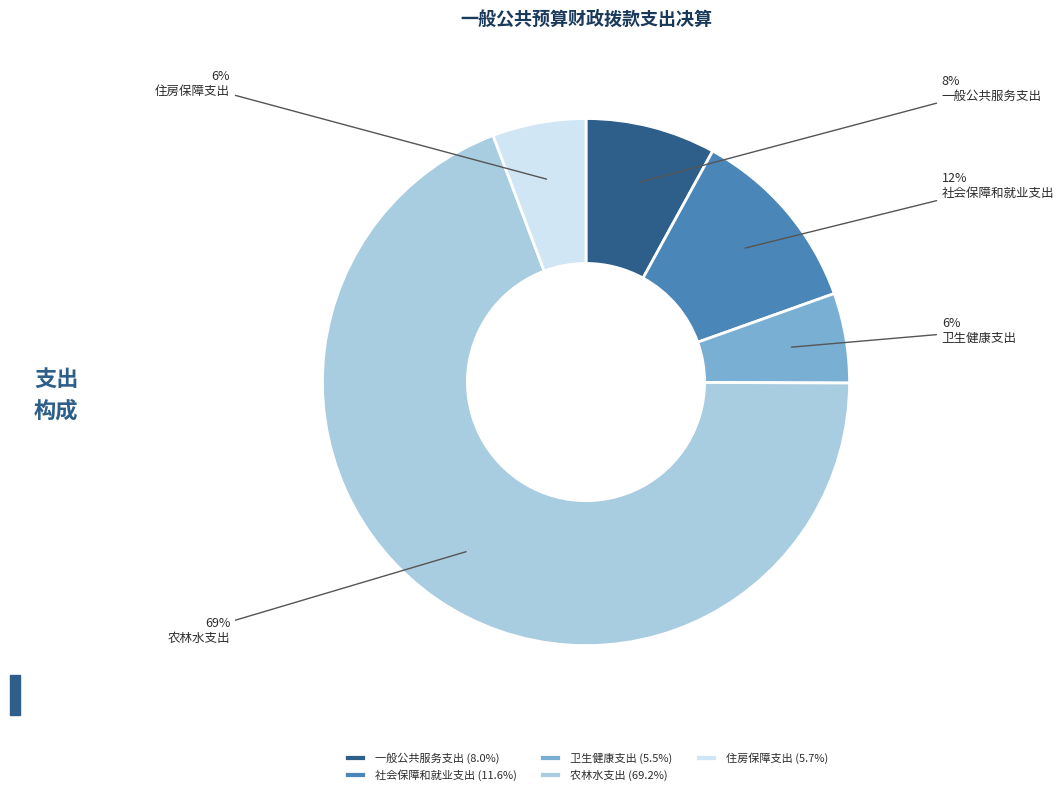

Is the sum of 一般公共服务支出 and 社会保障和就业支出 greater than half?

No